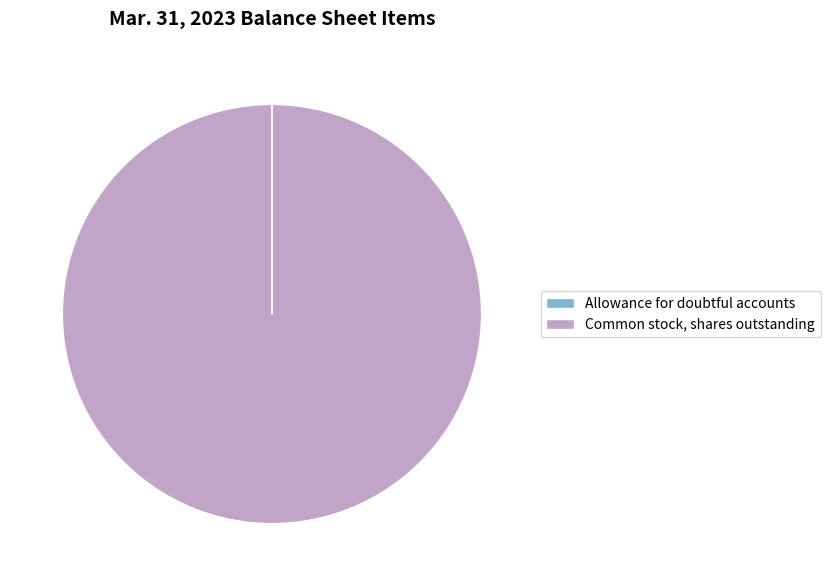

Which slice is the largest?

Common stock, shares outstanding